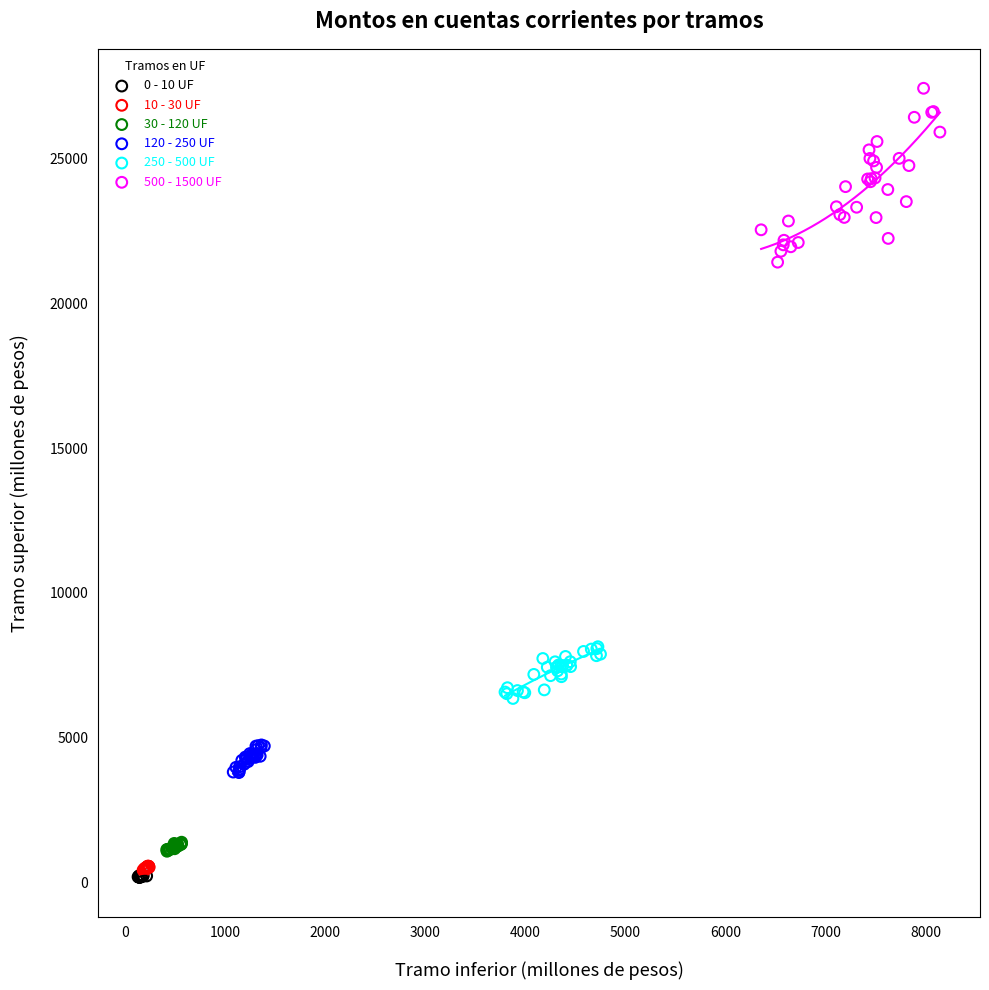

What are all the series names shown in the legend?

0 - 10 UF, 10 - 30 UF, 30 - 120 UF, 120 - 250 UF, 250 - 500 UF, 500 - 1500 UF